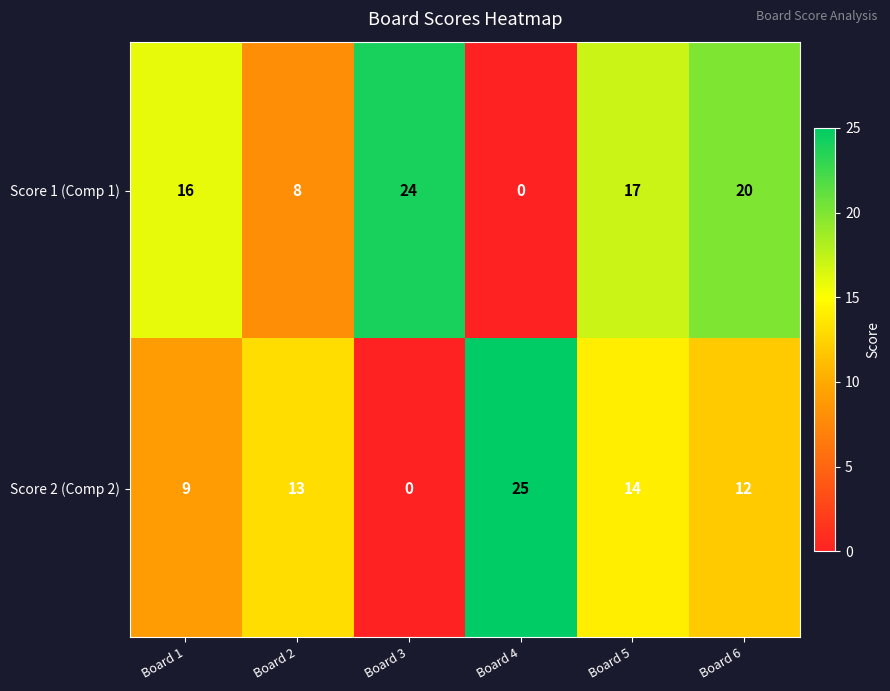

The Score 1 (Comp 1) series shows 26 at Board 5. True or false?

False